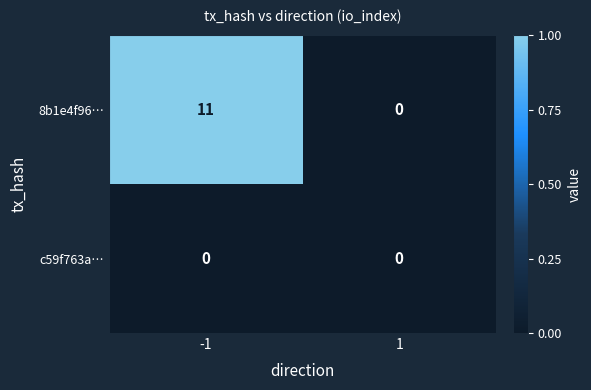

The value of c59f763a… at -1 is 0. True or false?

True